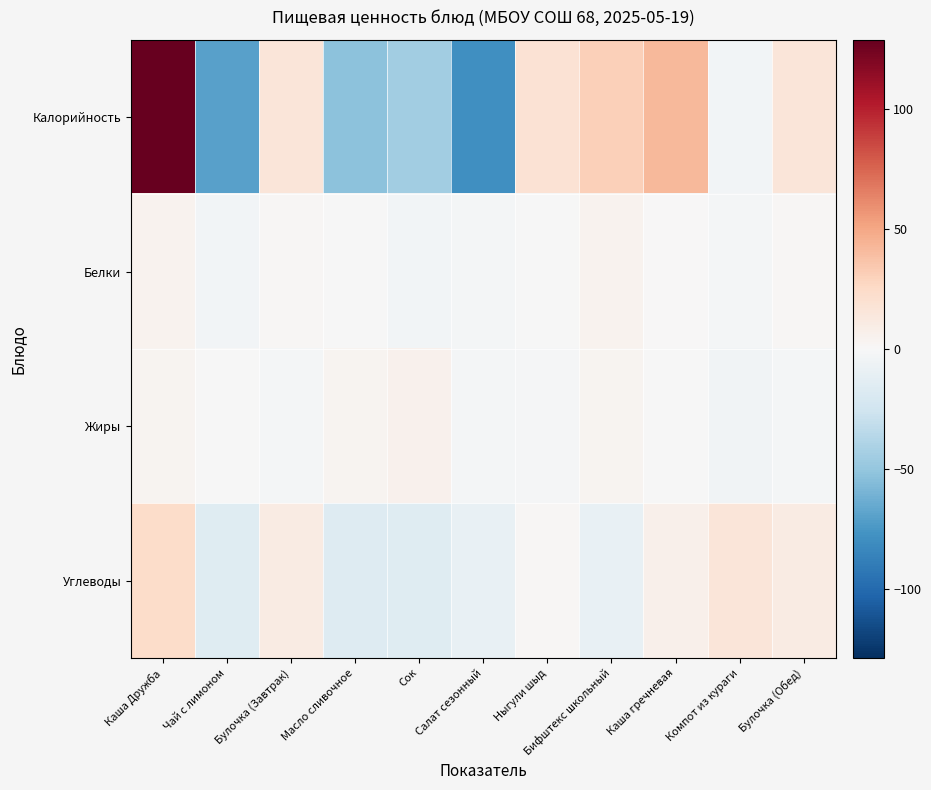

How many distinct data groups are displayed?

4